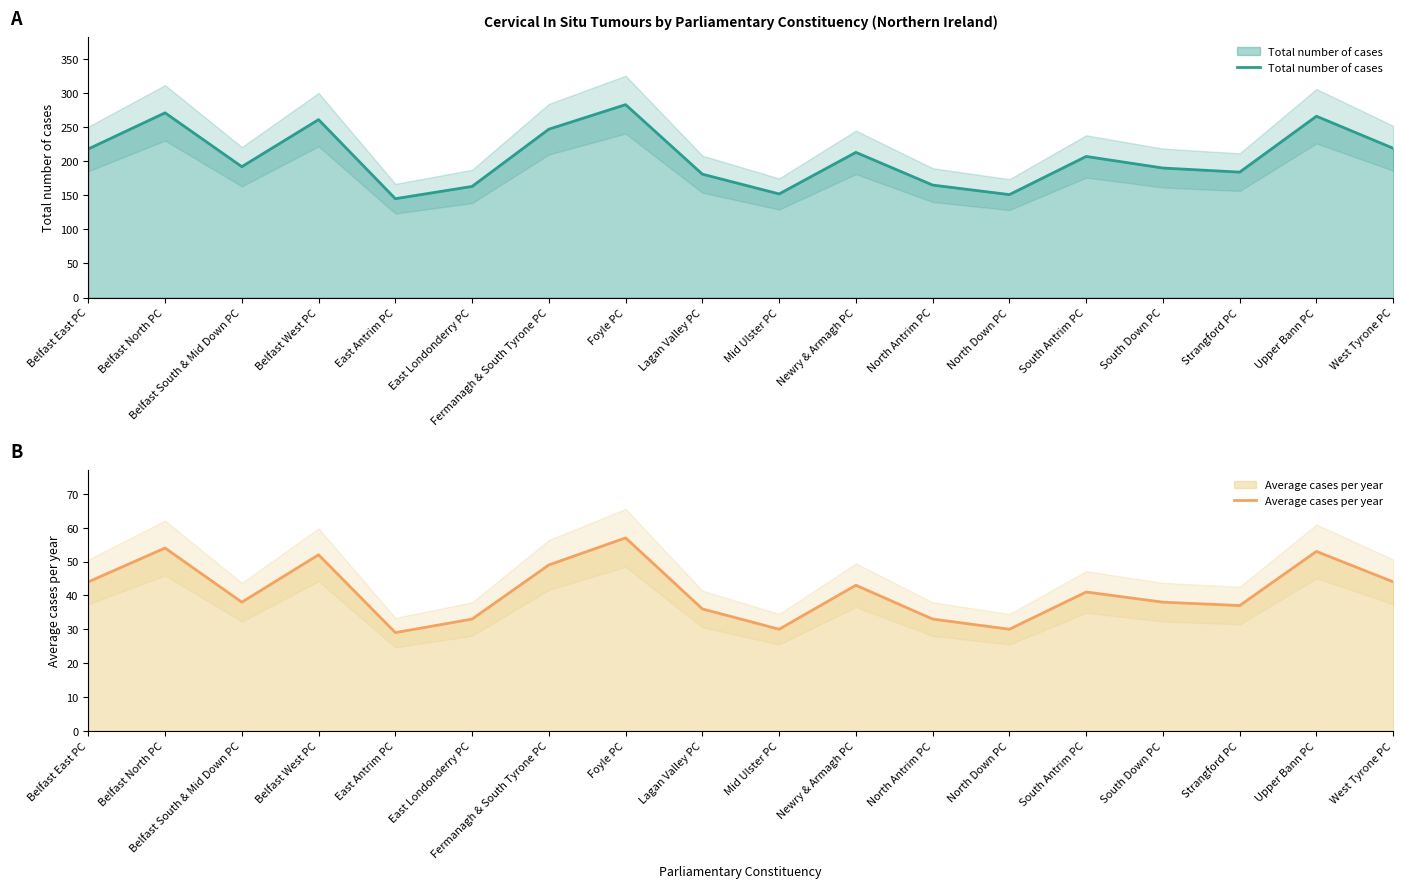

At Fermanagh & South Tyrone PC, list the series in order from largest to smallest.

Total number of cases, Average cases per year